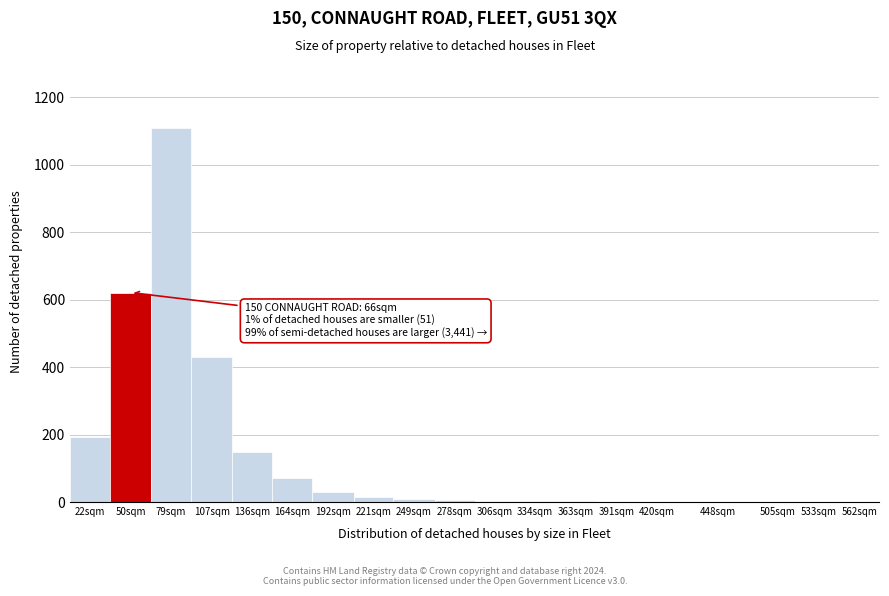

What is the greatest value displayed?

1108